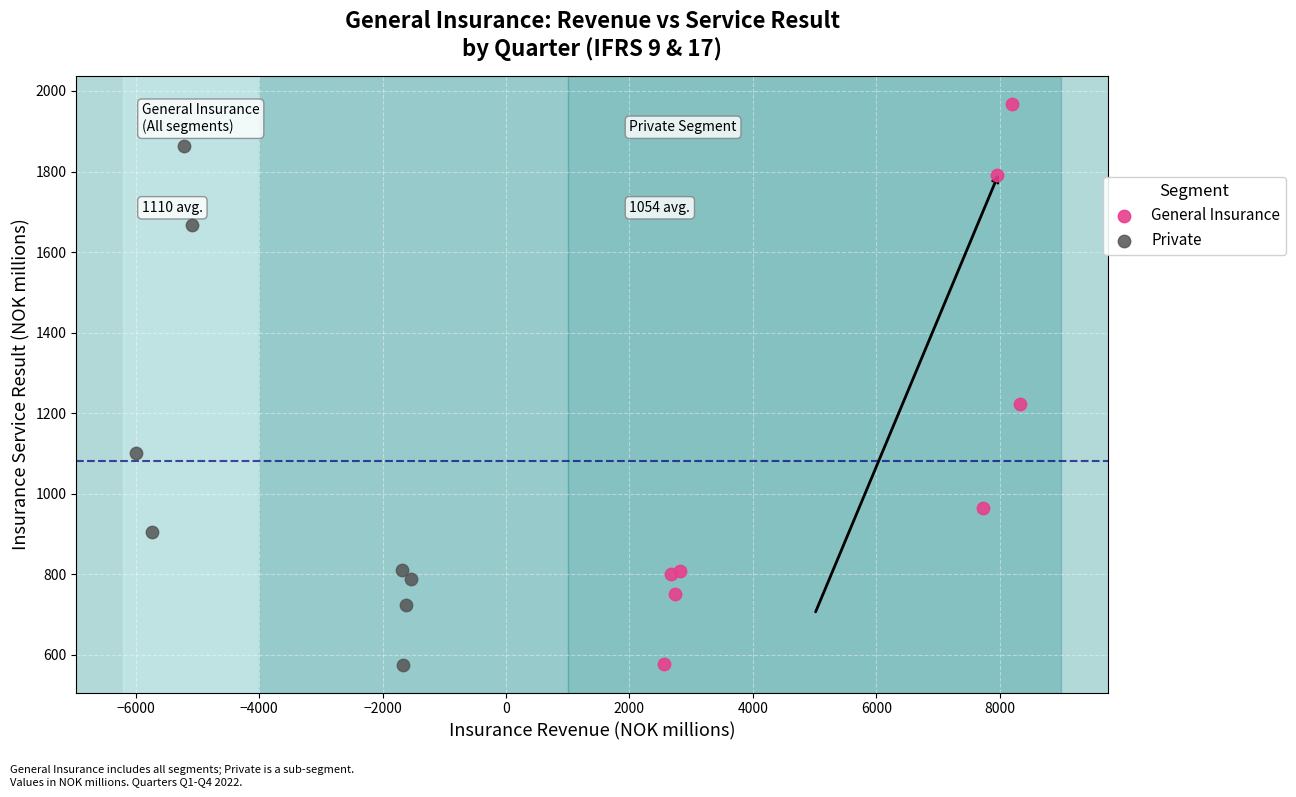

Which series has the largest Y range (max minus min)?

General Insurance